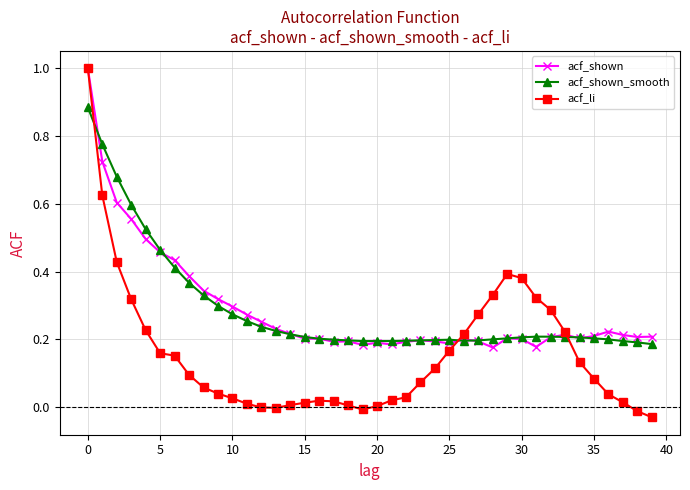

What is the highest value of the acf_li series?

1.0